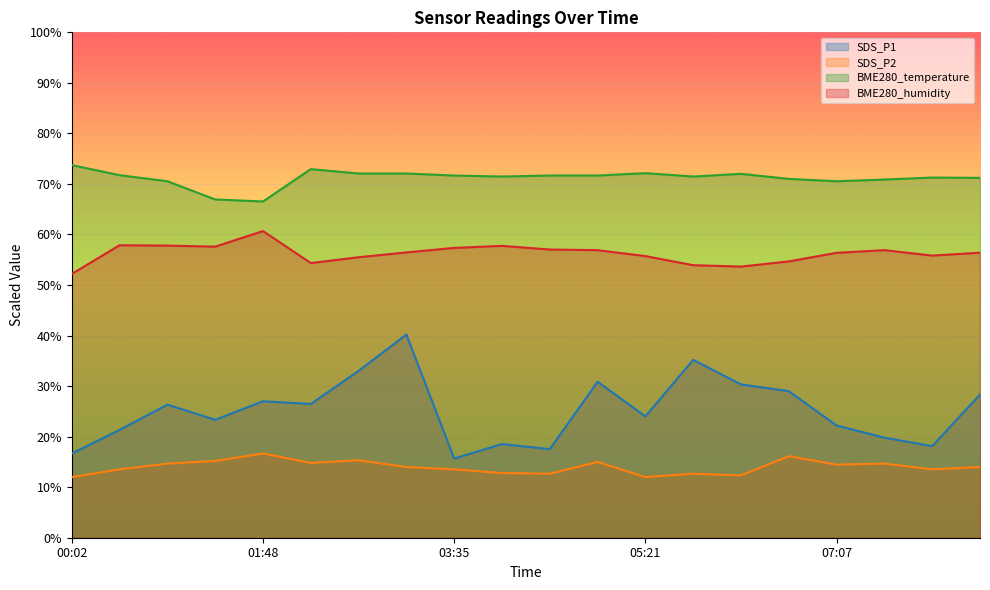

Which series has the largest total across all categories?

BME280_temperature